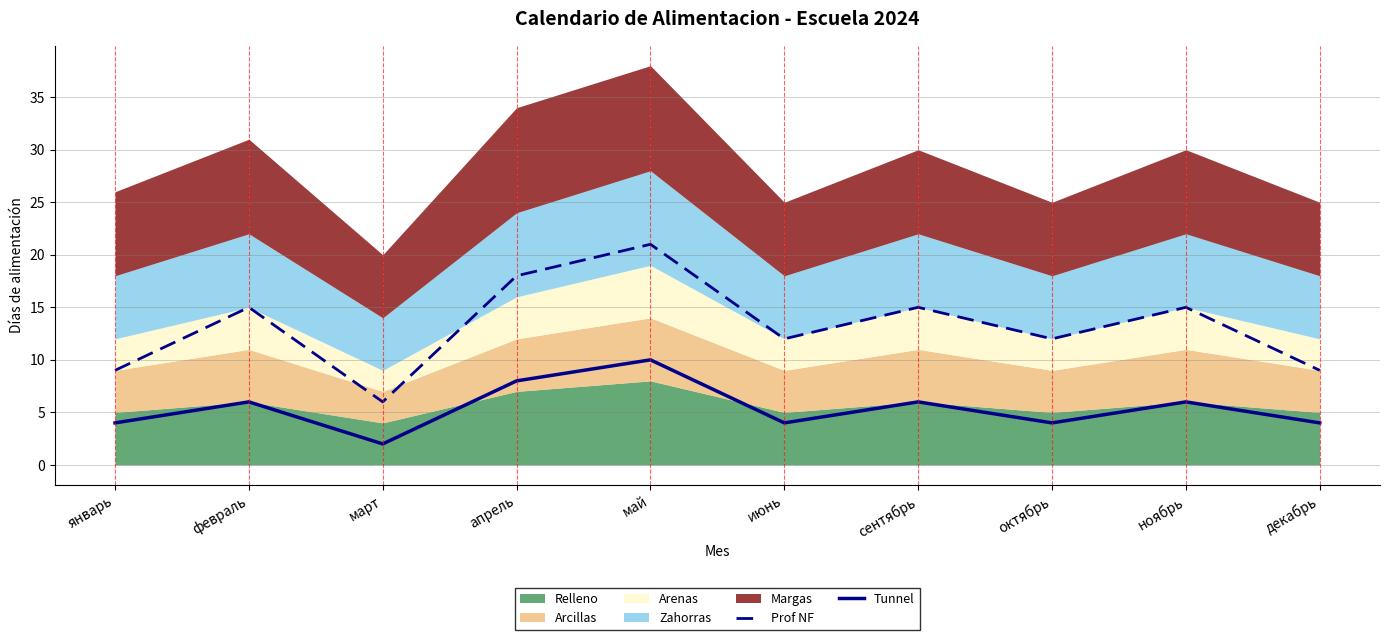

True or false: Tunnel and Prof NF cross at least once.

False